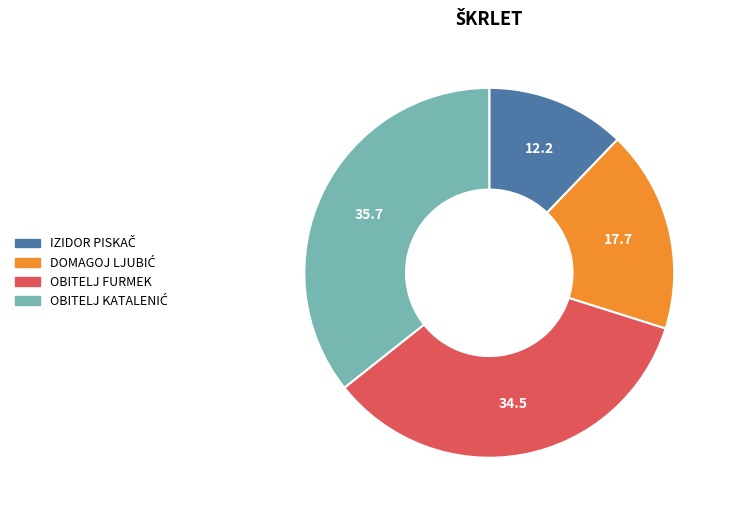

Does any single category account for the majority?

No